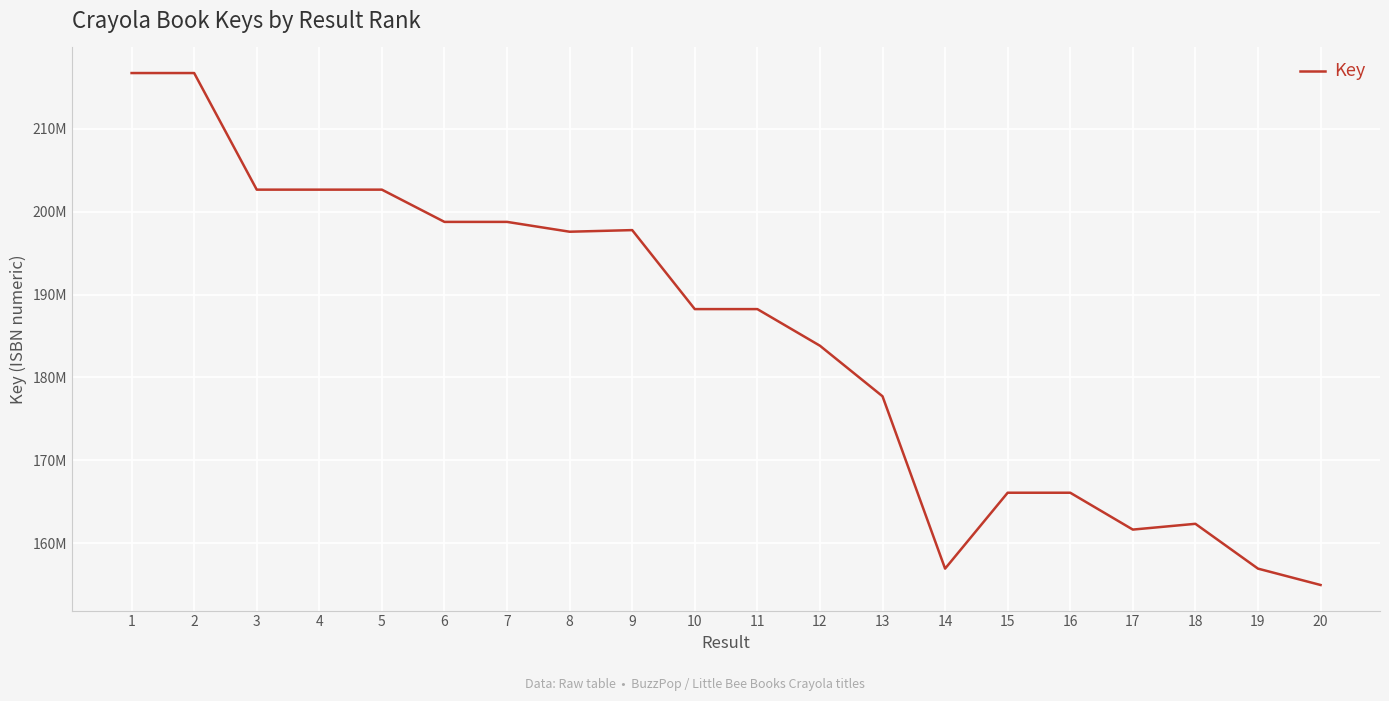

Which label corresponds to the largest value in the chart?

2